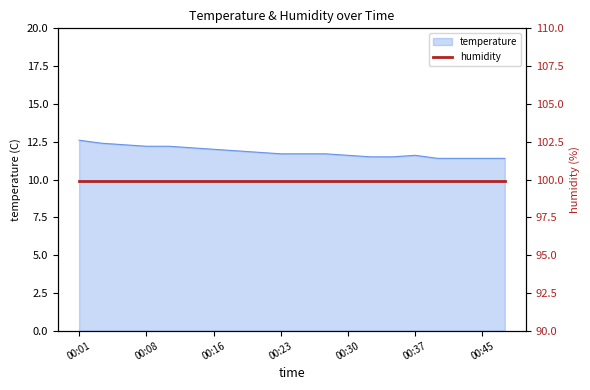

How many lines are shown in the chart?

1